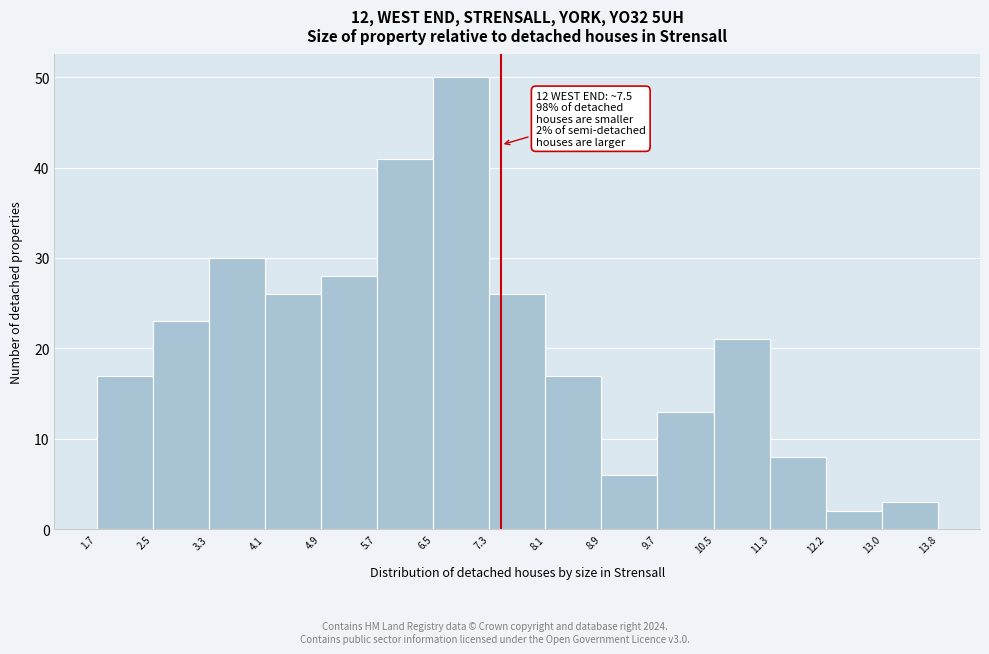

Over which range of the x-axis is the bar tallest?

6.5 to 7.3